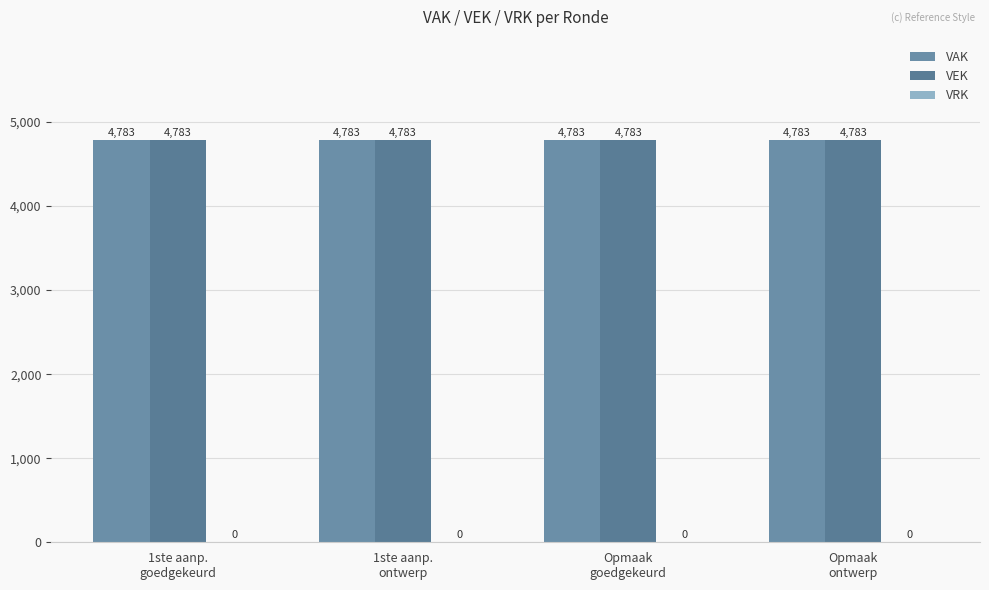

What is the greatest value displayed?

4783